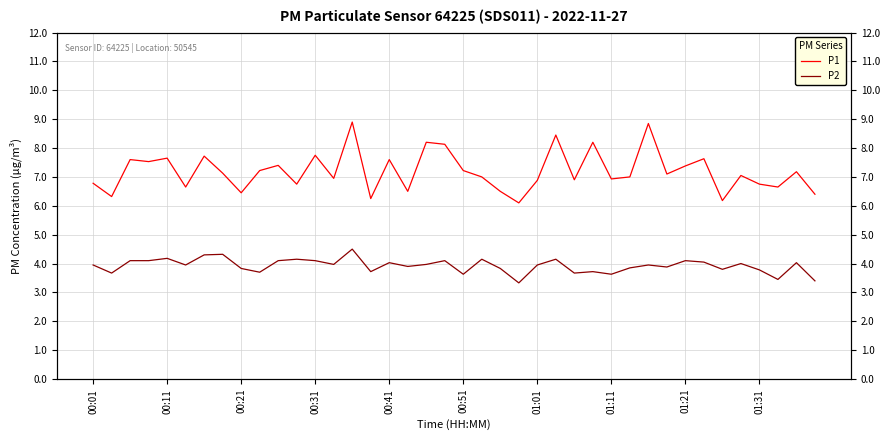

Which series has the largest range (max minus min)?

P1